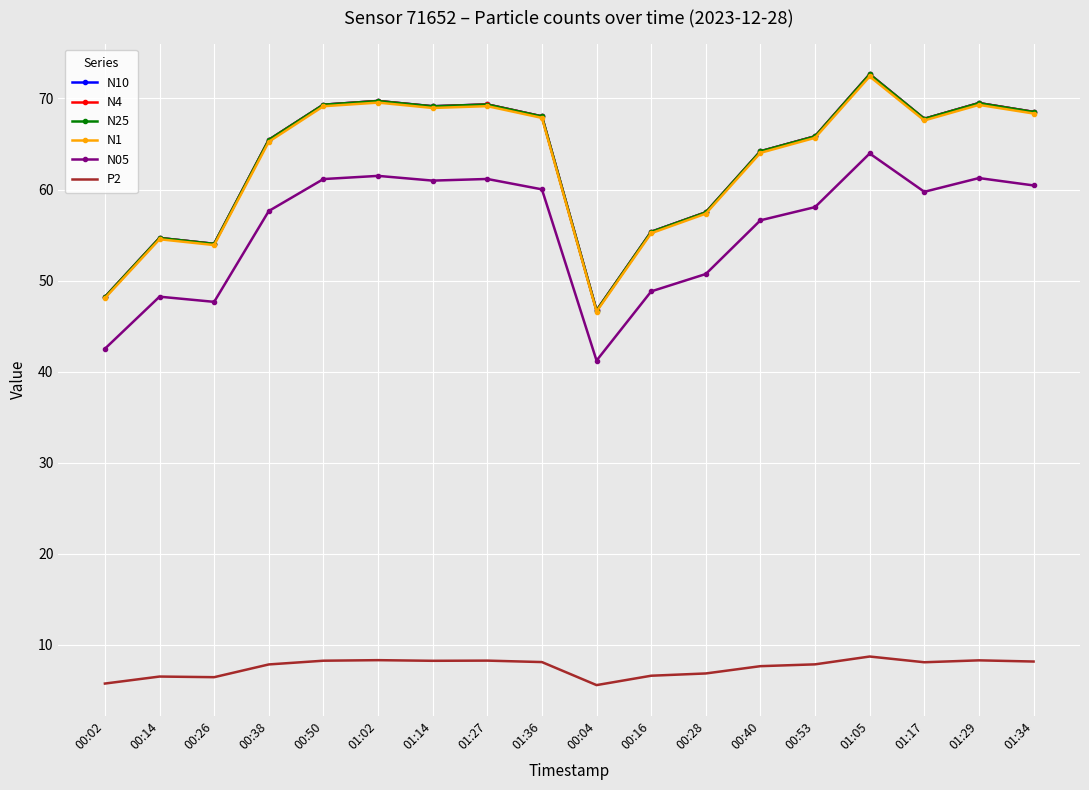

At which label is N10 closest to 59?

00:28